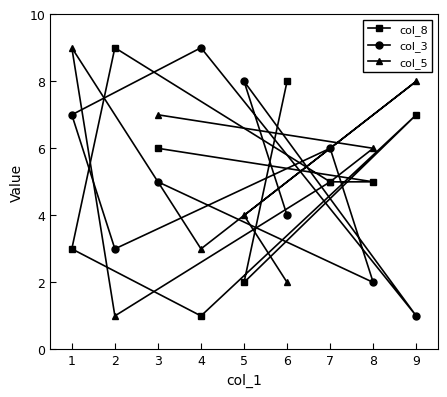

The col_8 series shows 3 at 1. True or false?

True